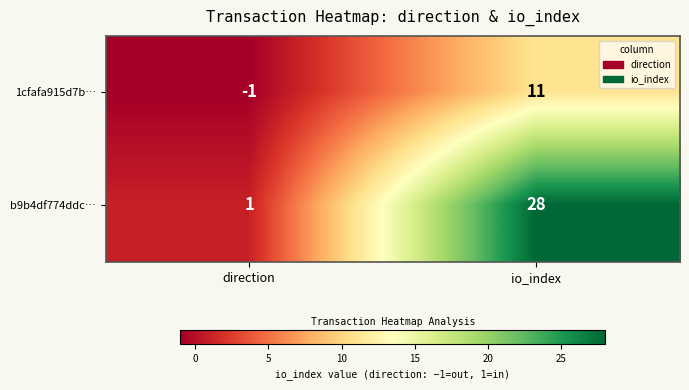

What is the average value of the 1cfafa915d7b… series?

5